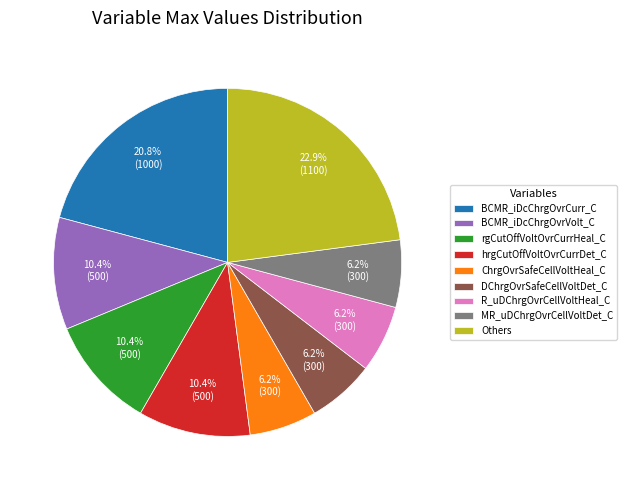

What portion of the pie excludes R_uDChrgOvrCellVoltHeal_C?

93.8%